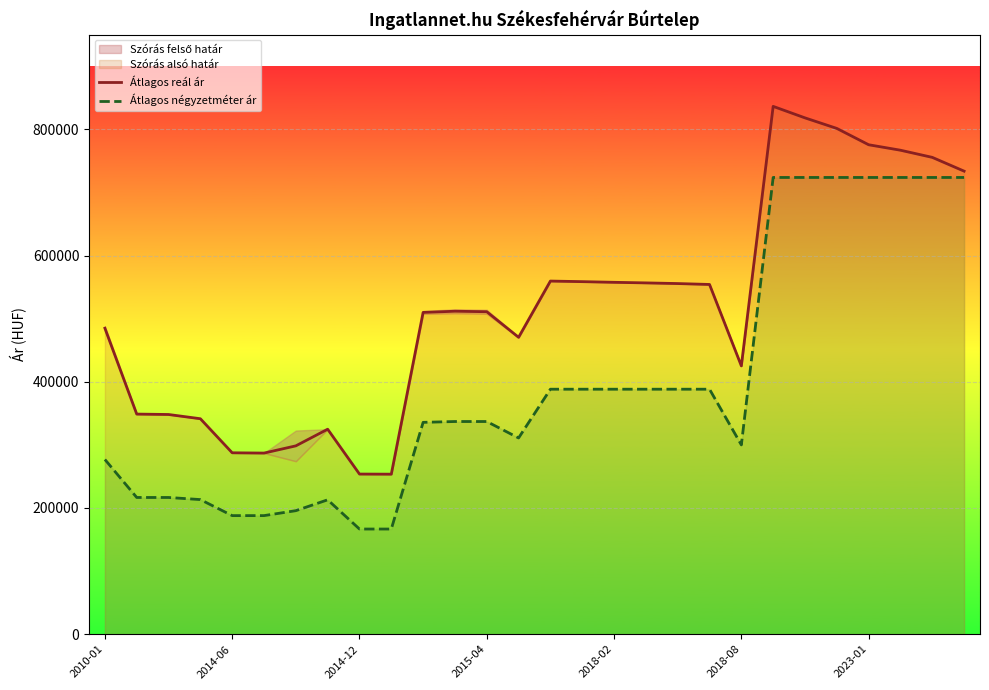

True or false: Átlagos reál ár and Átlagos négyzetméter ár intersect in this chart.

False